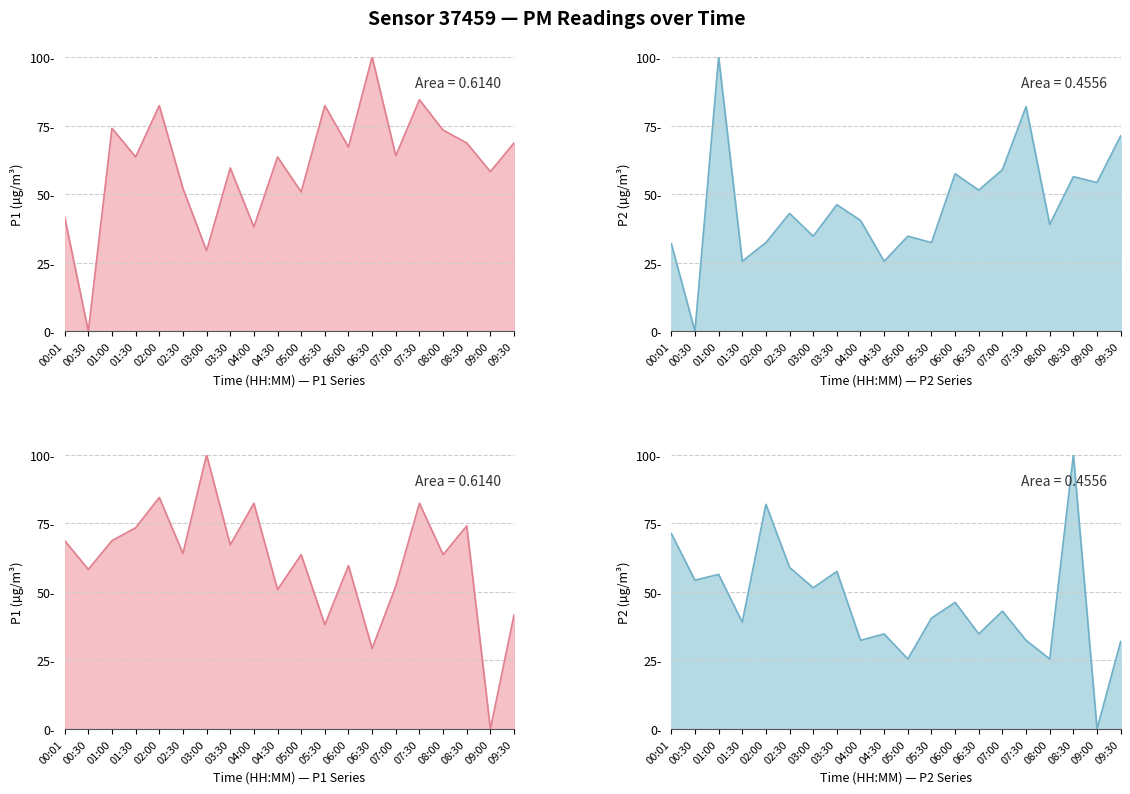

What is the difference between the second highest and minimum values in the P1 series?

84.4